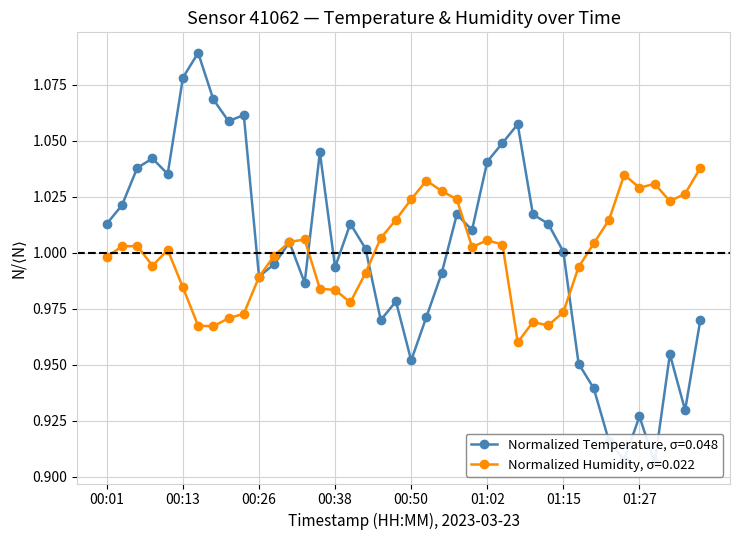

Rank the series by their average value, from lowest to highest.

humidity, temperature